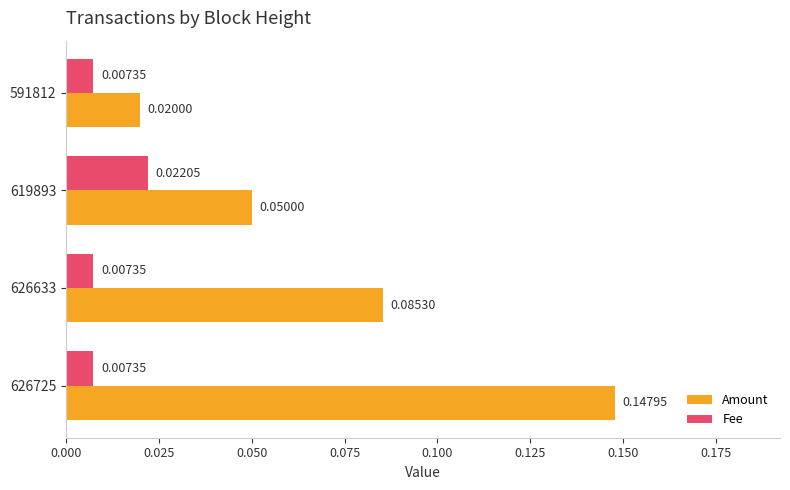

What is the sum of all Amount values?

0.3